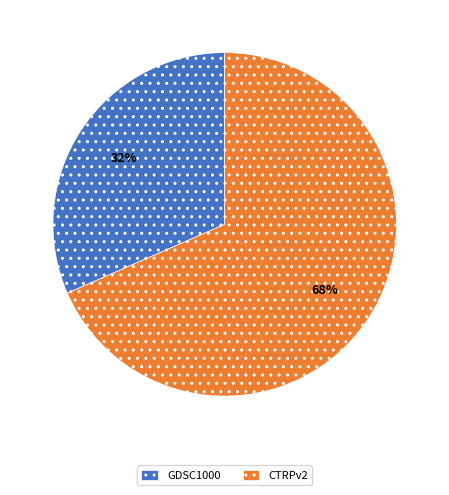

To the nearest percent, what is the combined percentage of GDSC1000 and CTRPv2?

100%